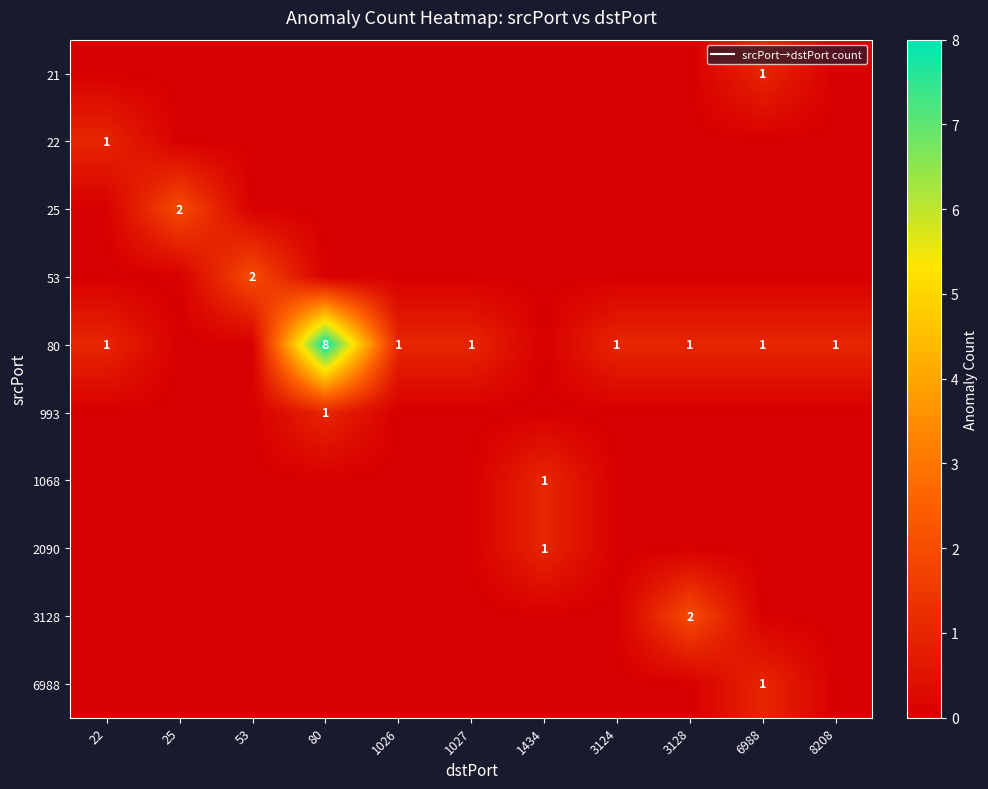

The 993 series shows 0 at 1027. True or false?

True